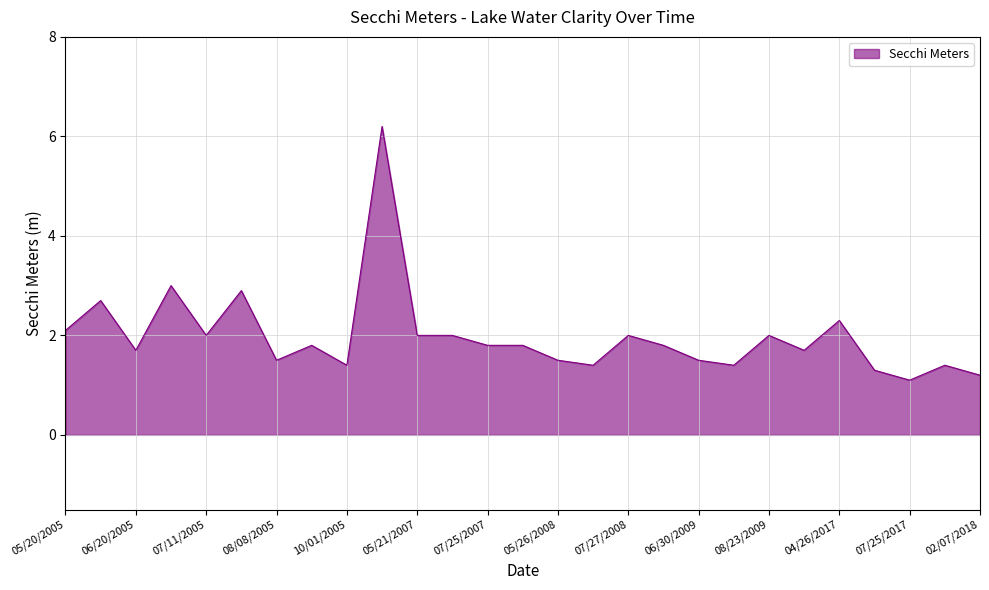

What is the smallest value displayed?

1.1